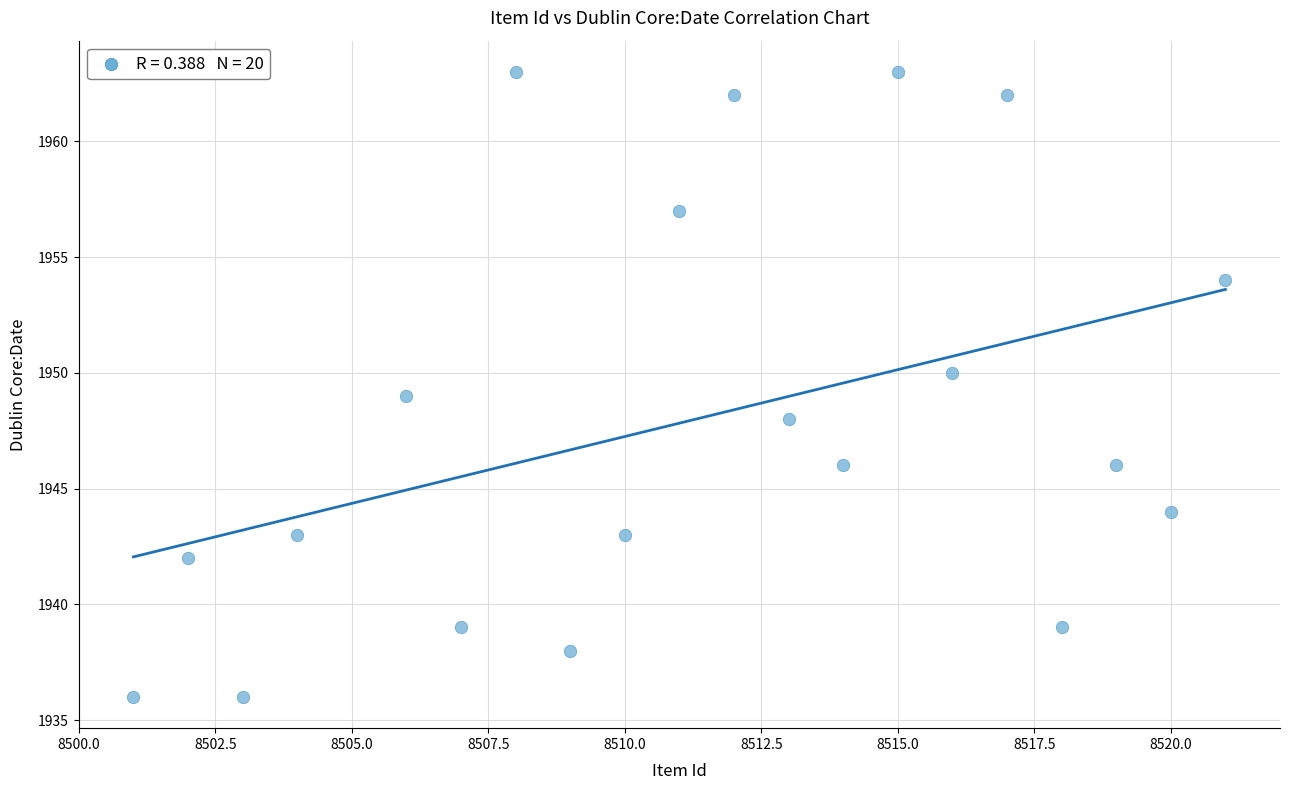

What is the range of X values (max minus min)?

20